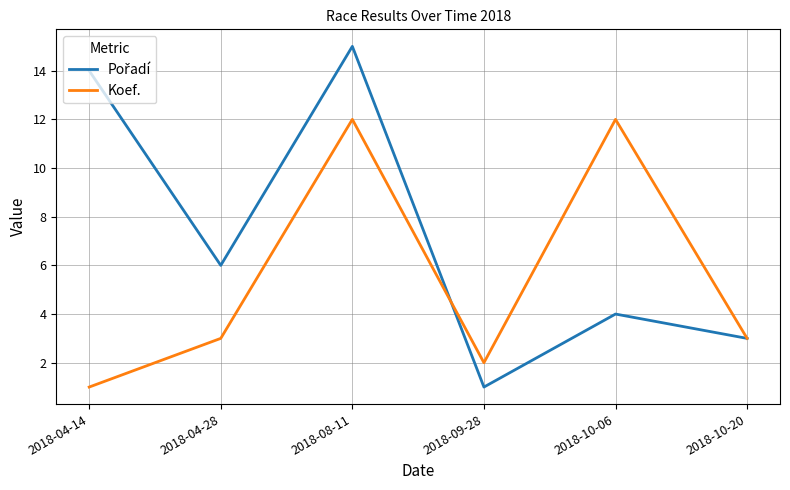

What is the total value across all series at 2018-10-20?

6